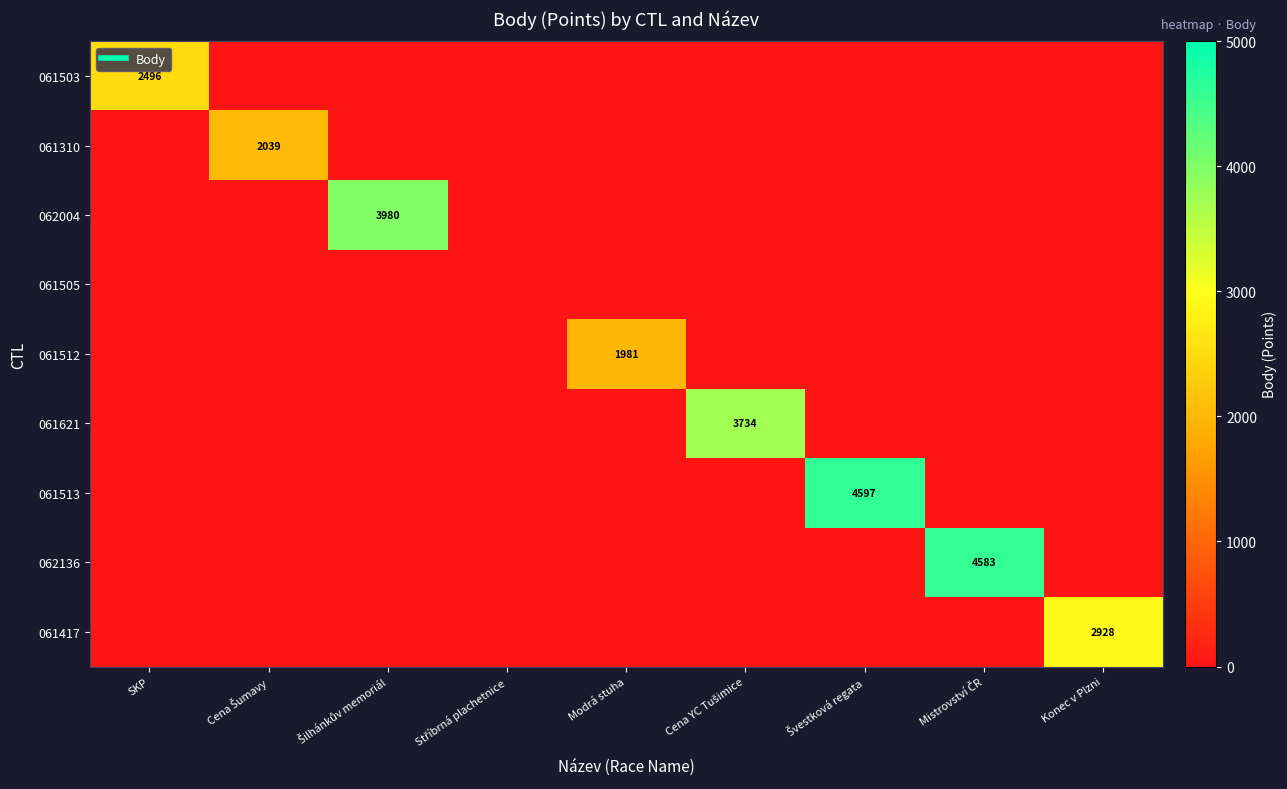

At which category is the sum across all series the highest?

Švestková regata